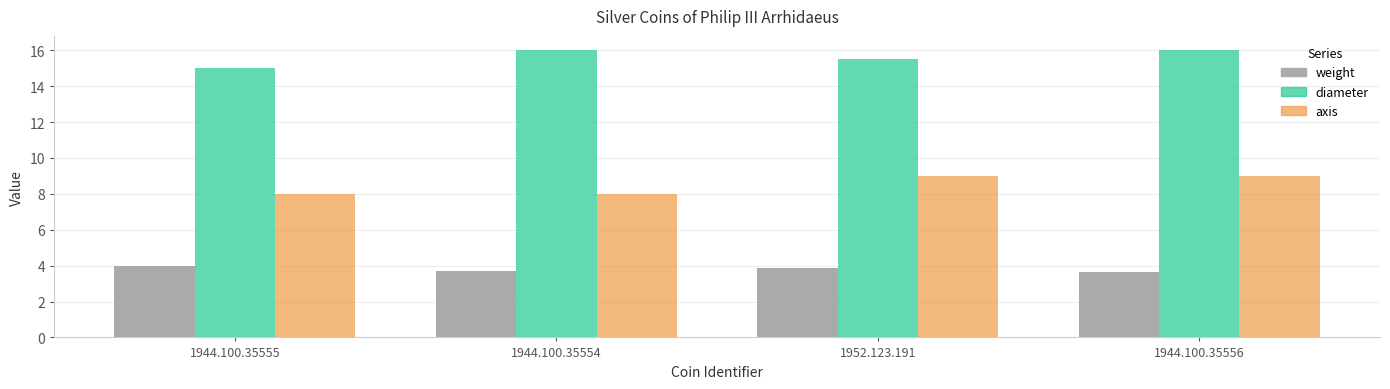

What position from the left is 1952.123.191?

3